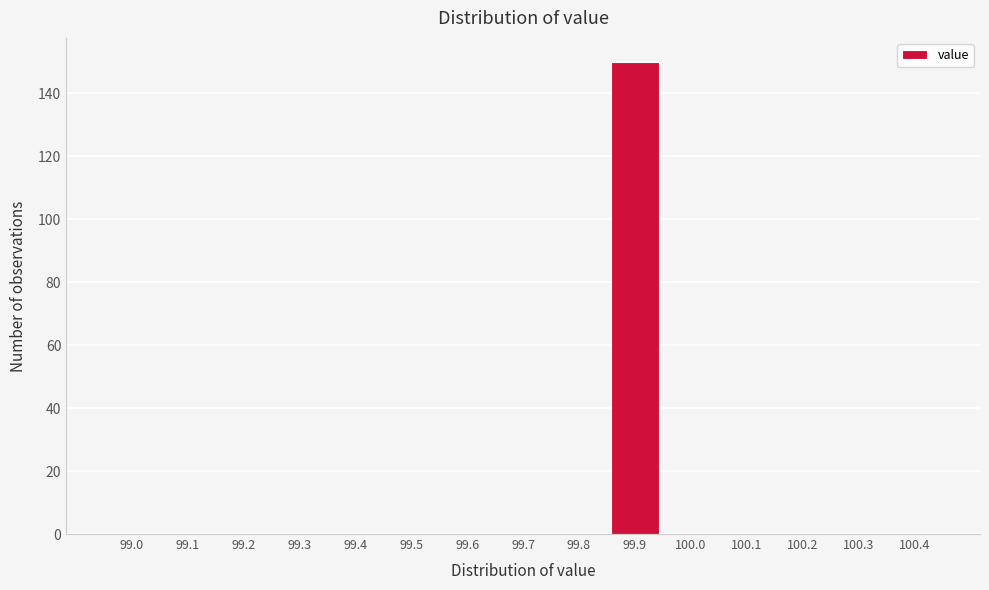

What is the greatest value displayed?

150